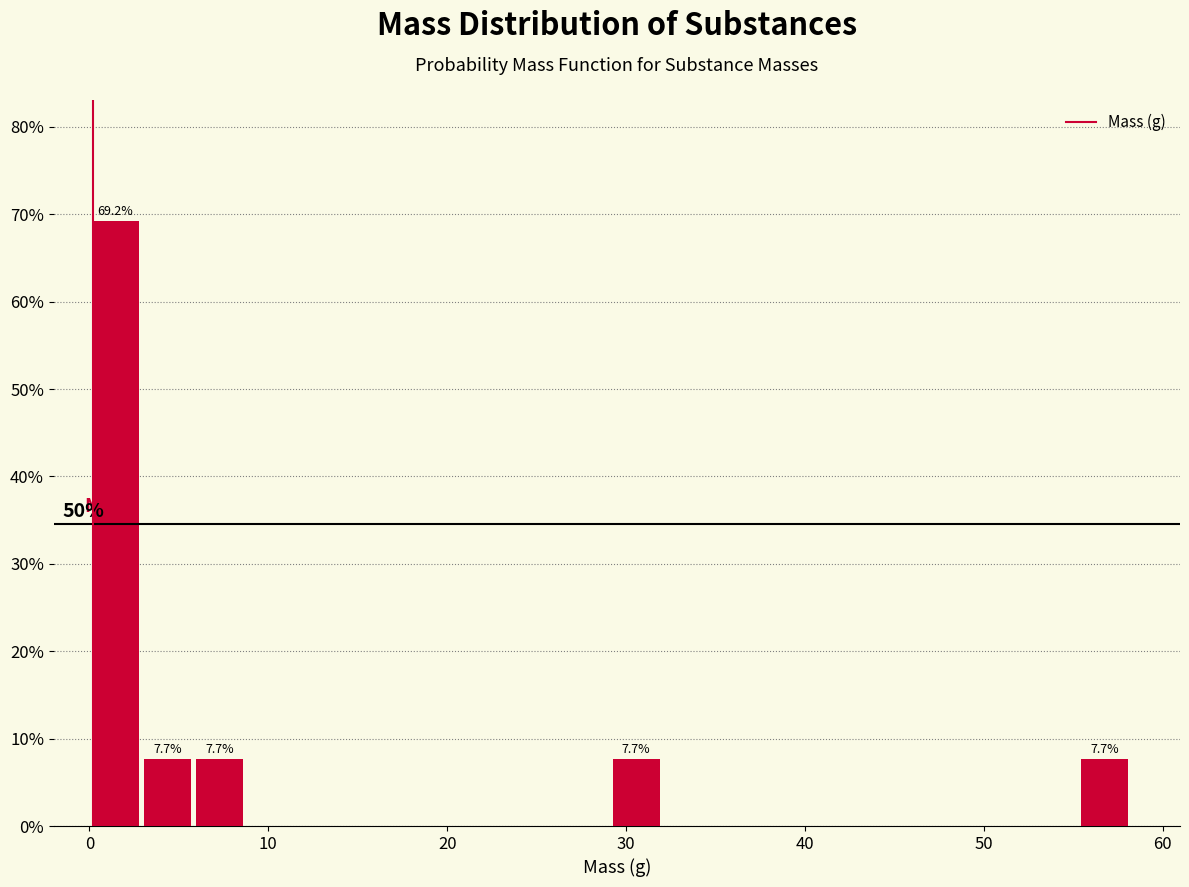

Around what value on the x-axis is the tallest bar? Give the approximate position of its centre, as read against the axis.

1